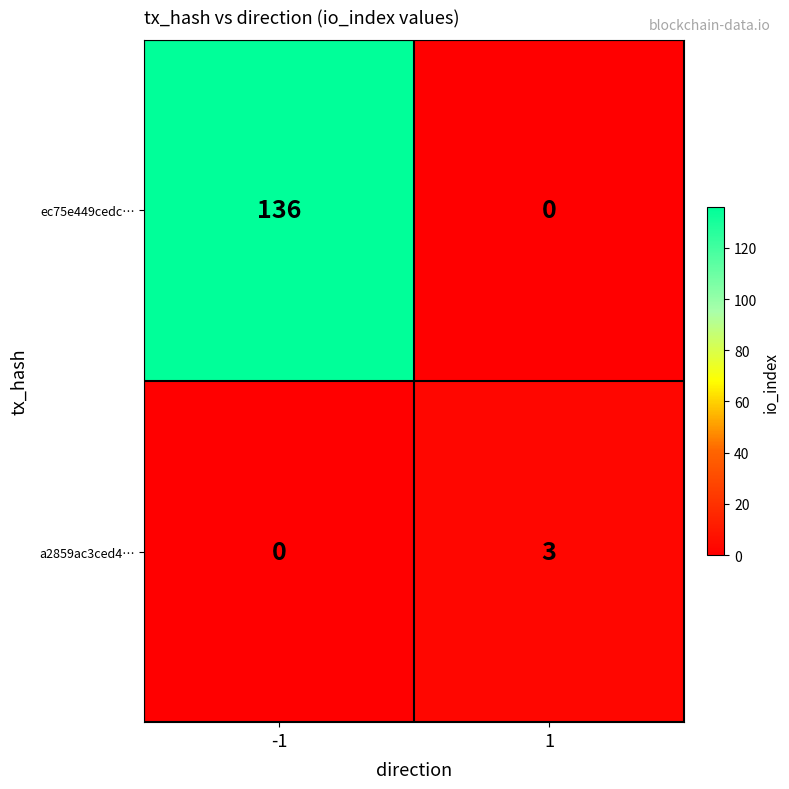

Which series has the largest range (max minus min)?

ec75e449cedc…